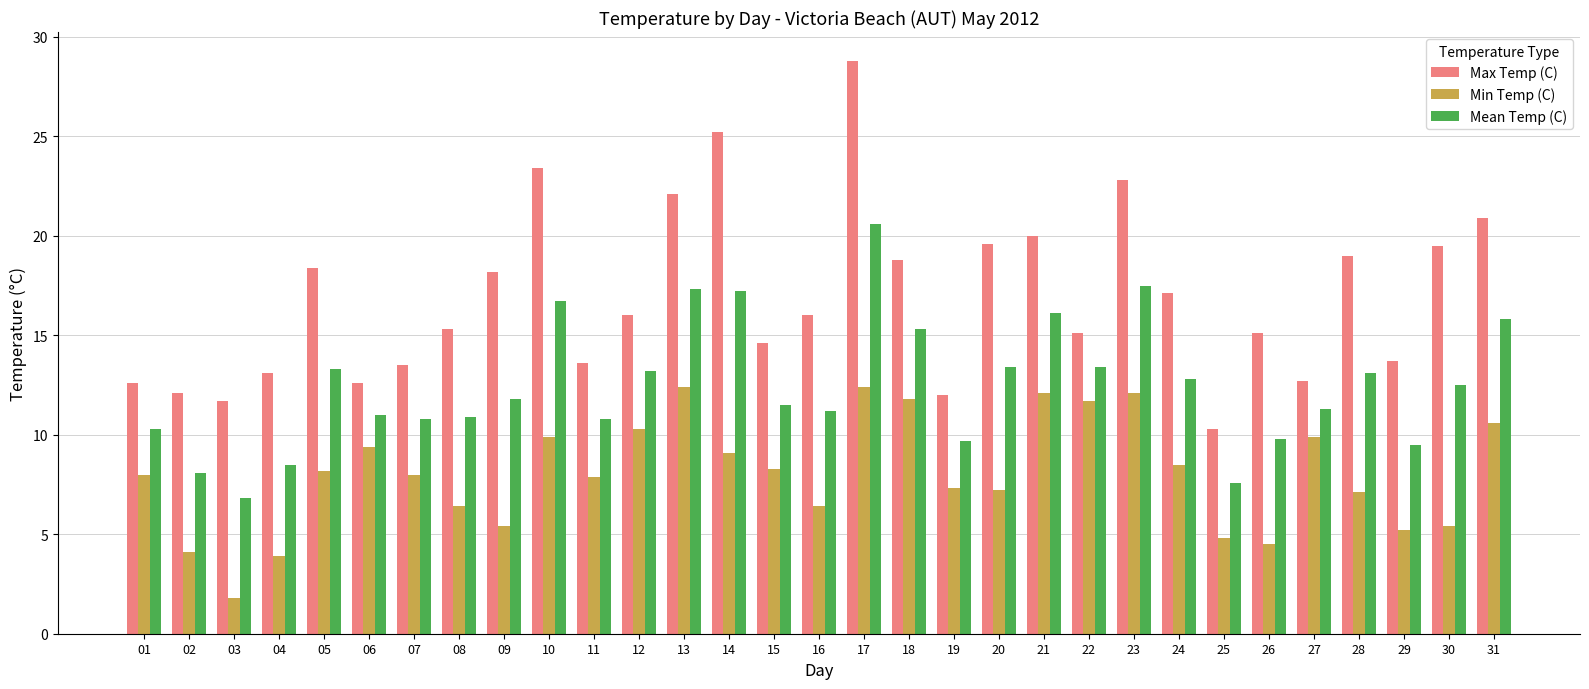

Which label corresponds to the largest value in the chart?

17